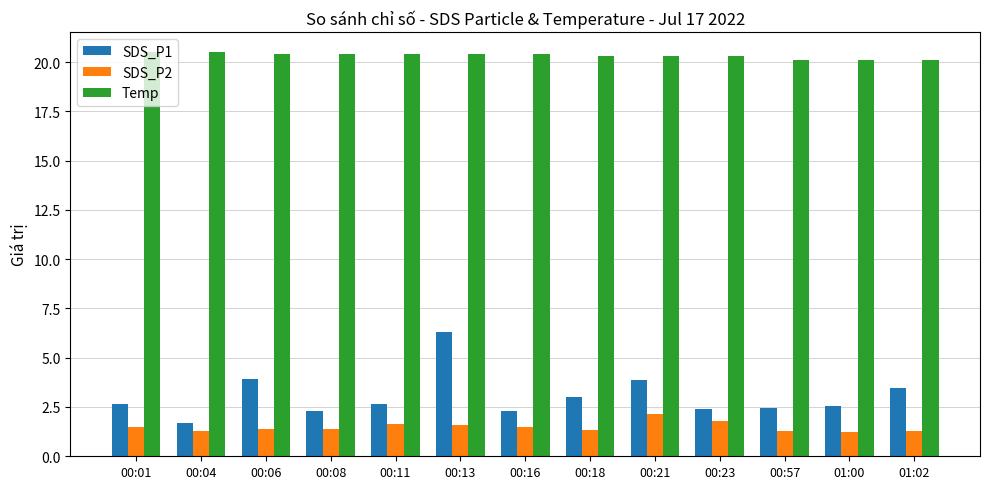

Which series has the largest range (max minus min)?

SDS_P1